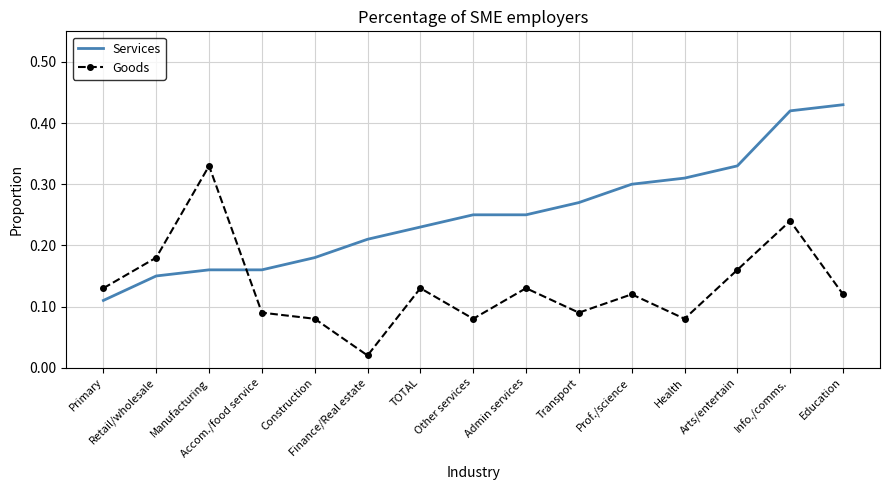

Which category has the highest value across all series?

Education